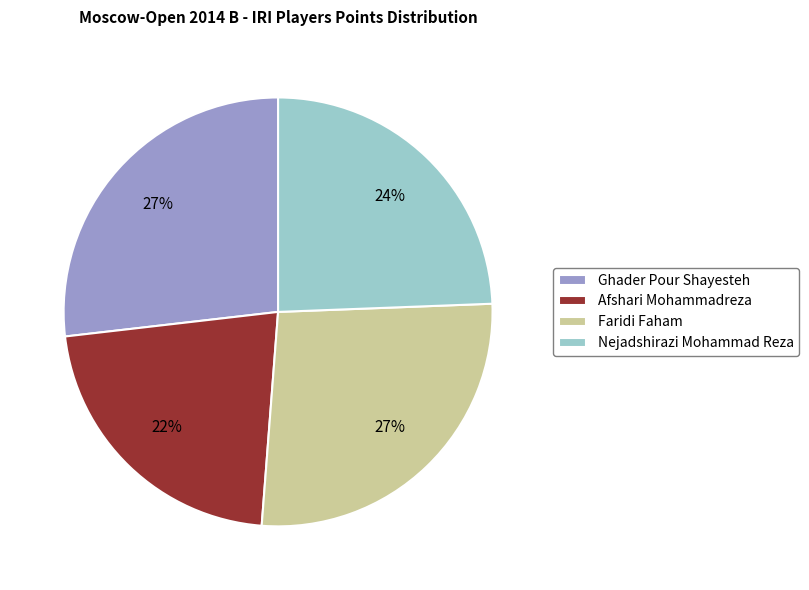

Is there a majority slice in this chart?

No